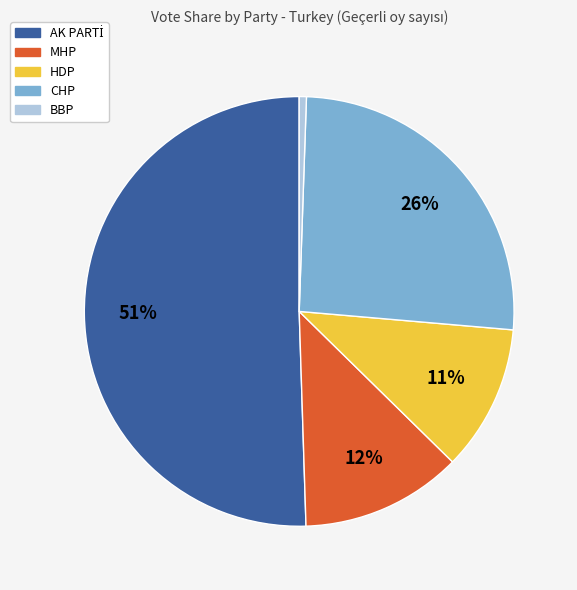

To the nearest percent, what is the difference between the largest and smallest slice percentages?

50%